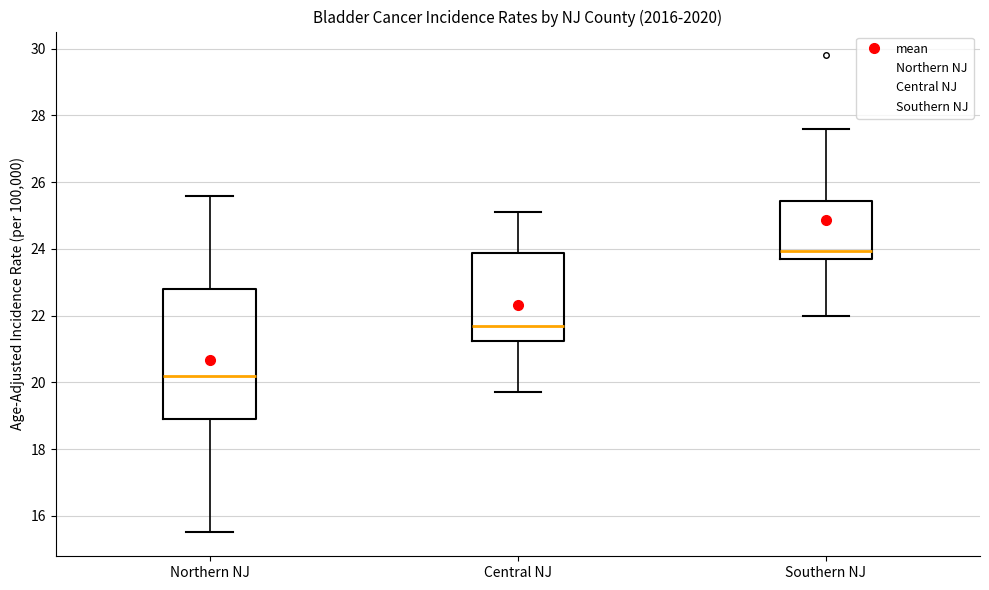

Which box is the tallest, from its lower edge to its upper edge?

Northern NJ